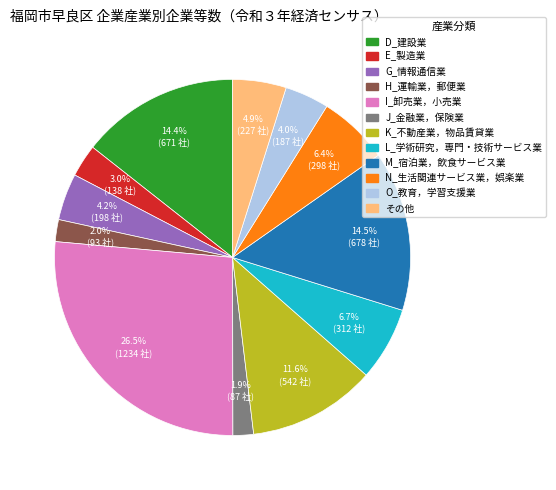

Does any single category account for the majority?

No